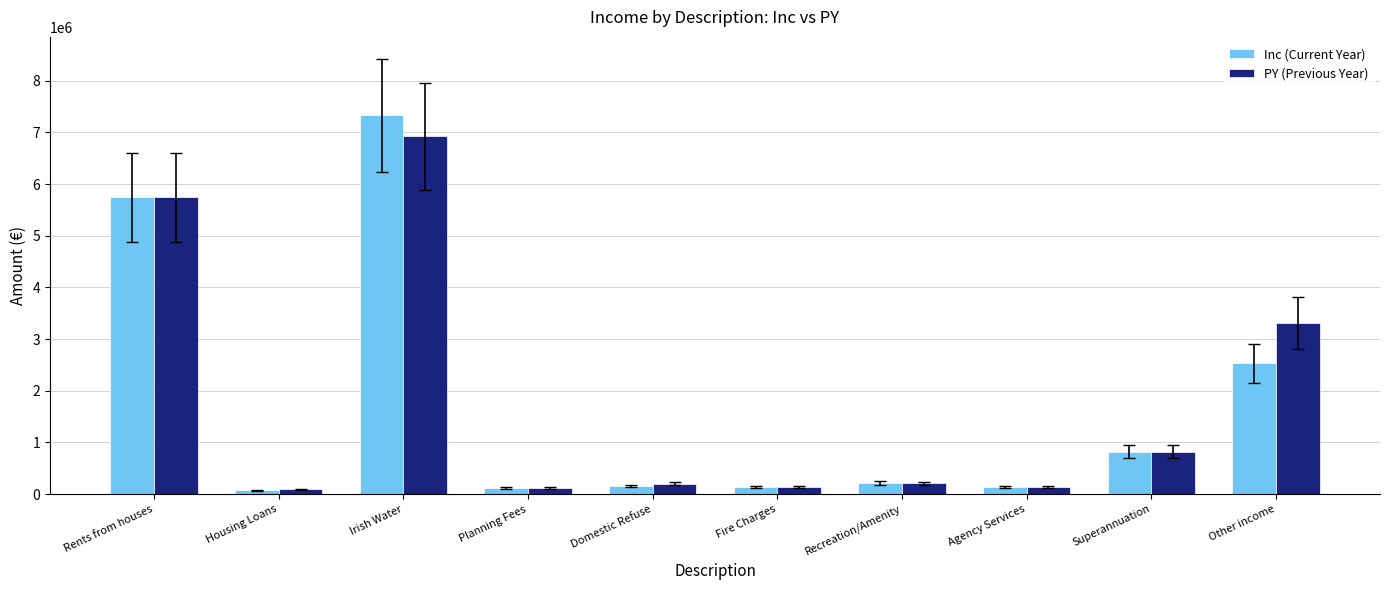

How many distinct data groups are displayed?

2